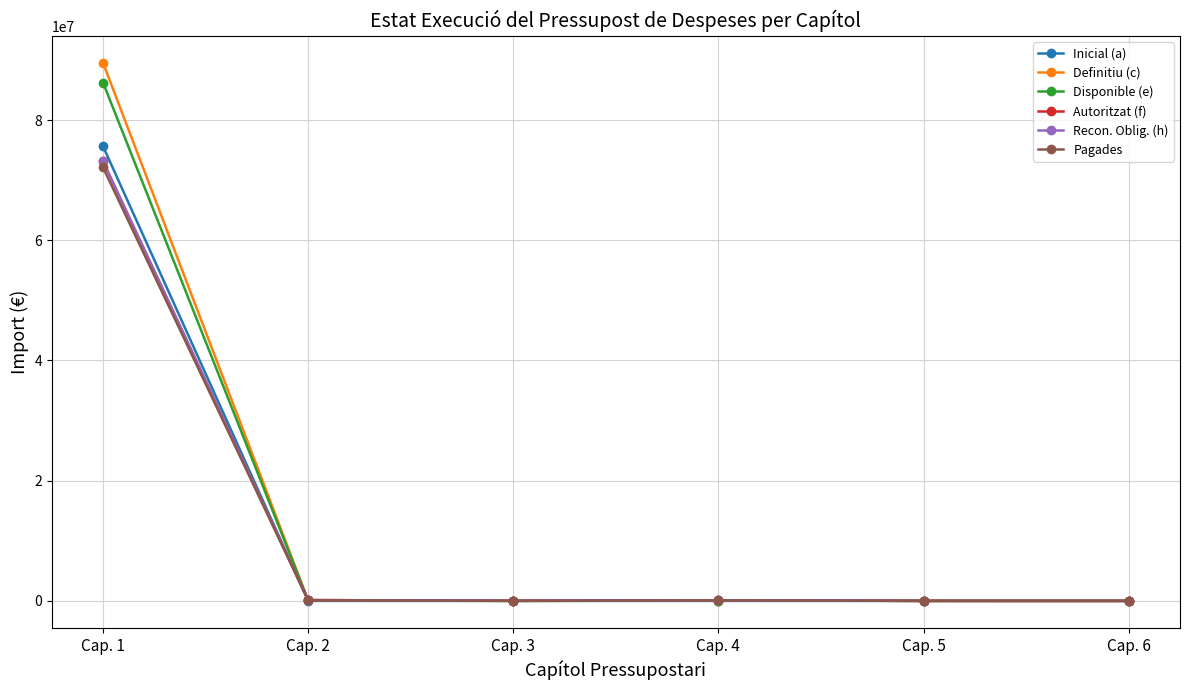

True or false: Pagades and Autoritzat (f) cross at least once.

False